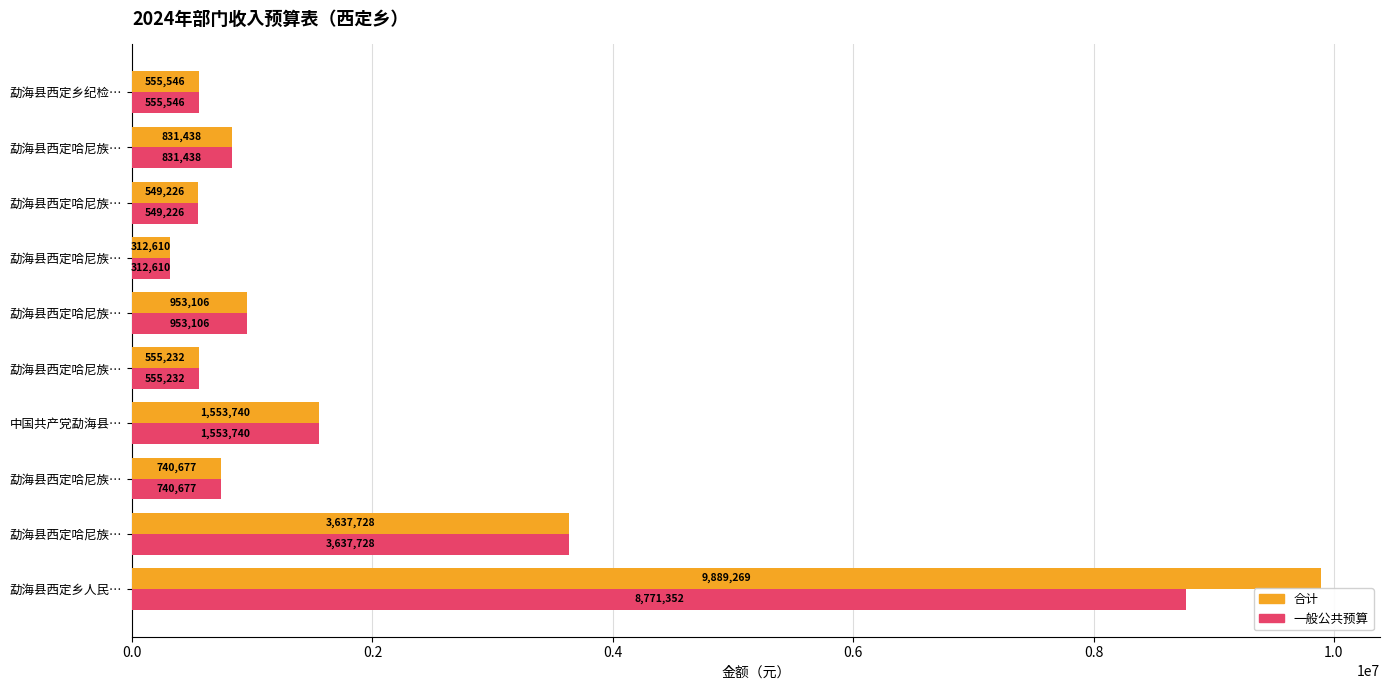

What is the sum of all 一般公共预算 values?

18460654.8